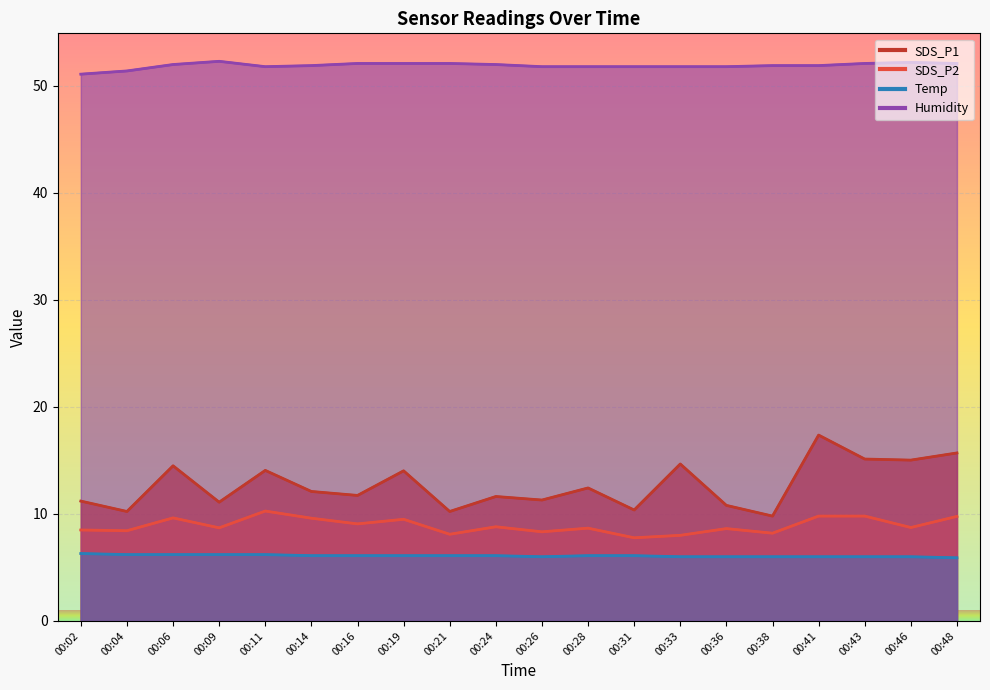

At which label is Temp closest to 6?

00:26